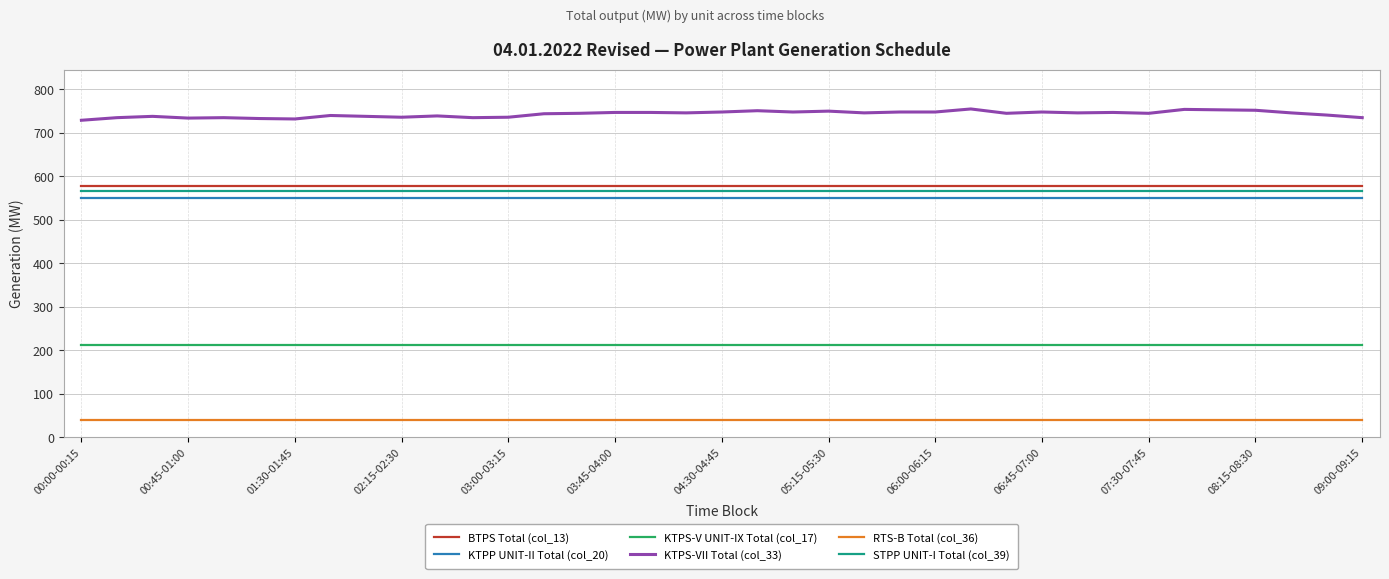

What is the highest value of the KTPS-VII Total (col_33) series?

755.0